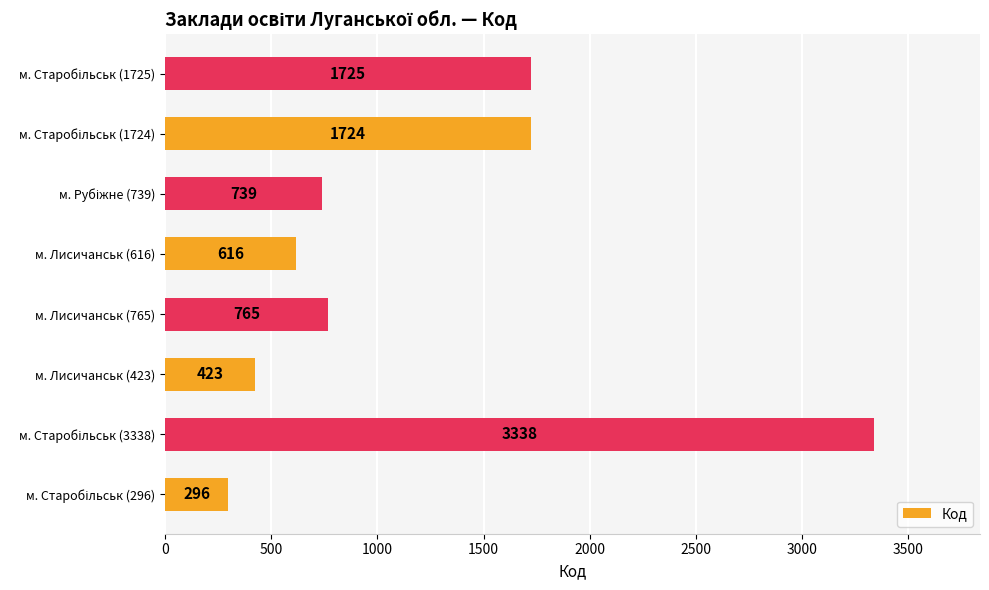

What is the sum of all values?

9626